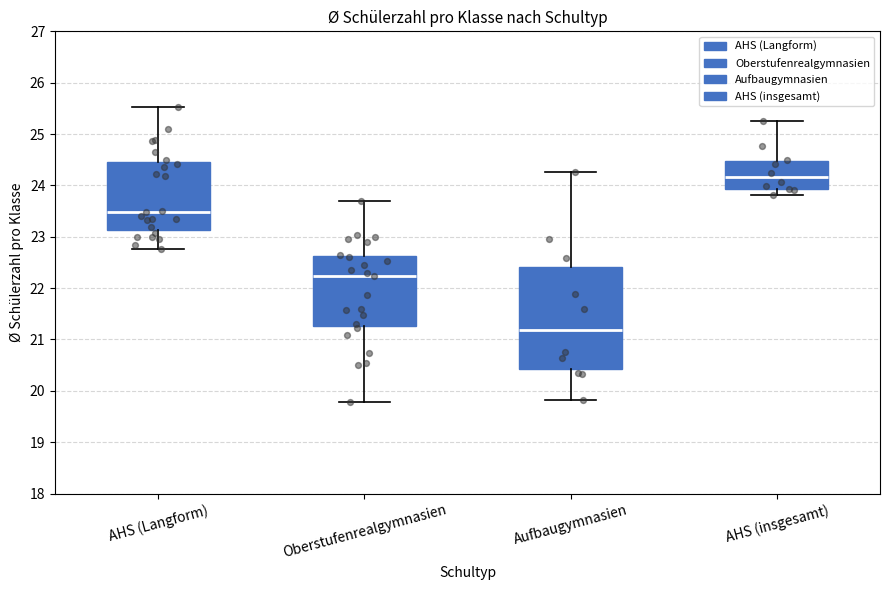

Which box has the lowest median line?

Aufbaugymnasien